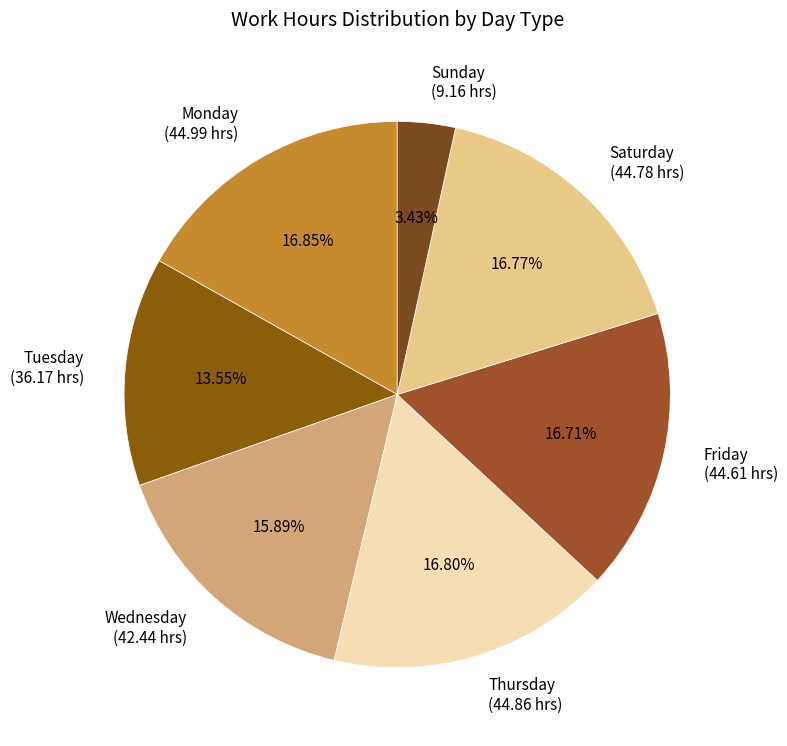

To the nearest percent, what is the average slice percentage?

14%